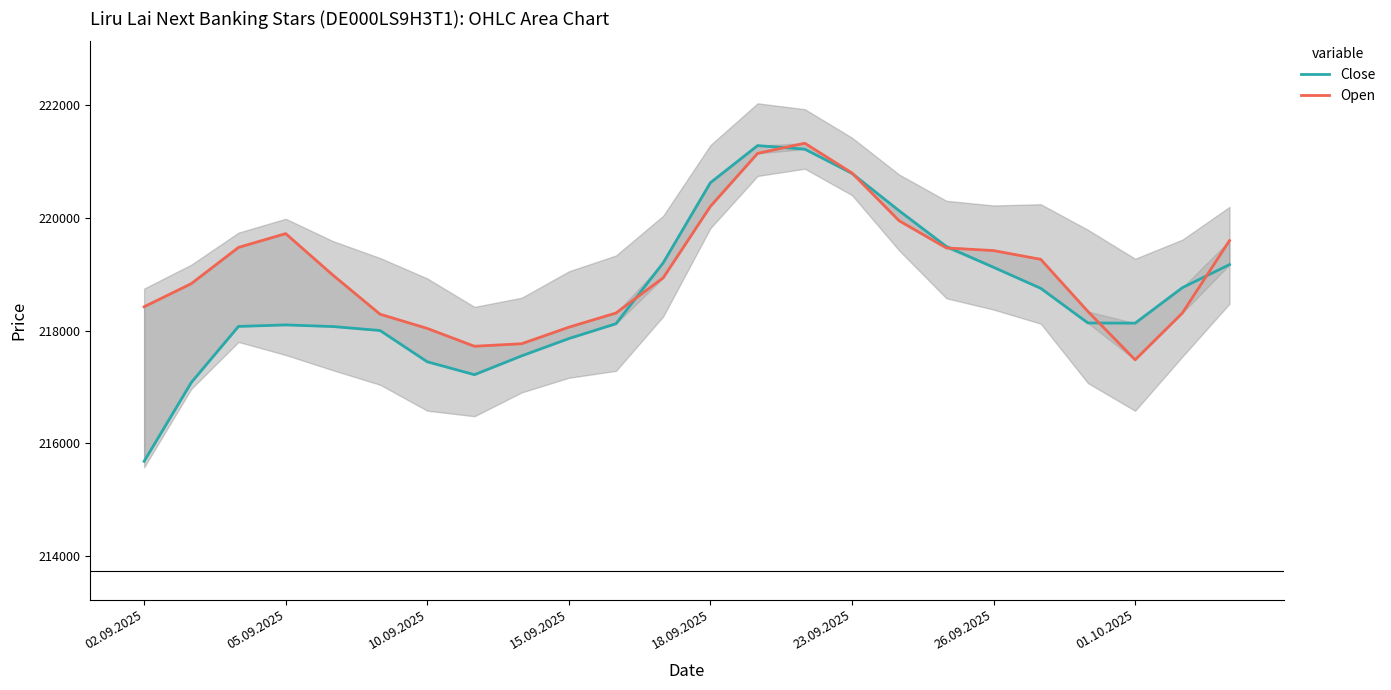

What is the value of the Close point at the 20th from the left?

218752.1